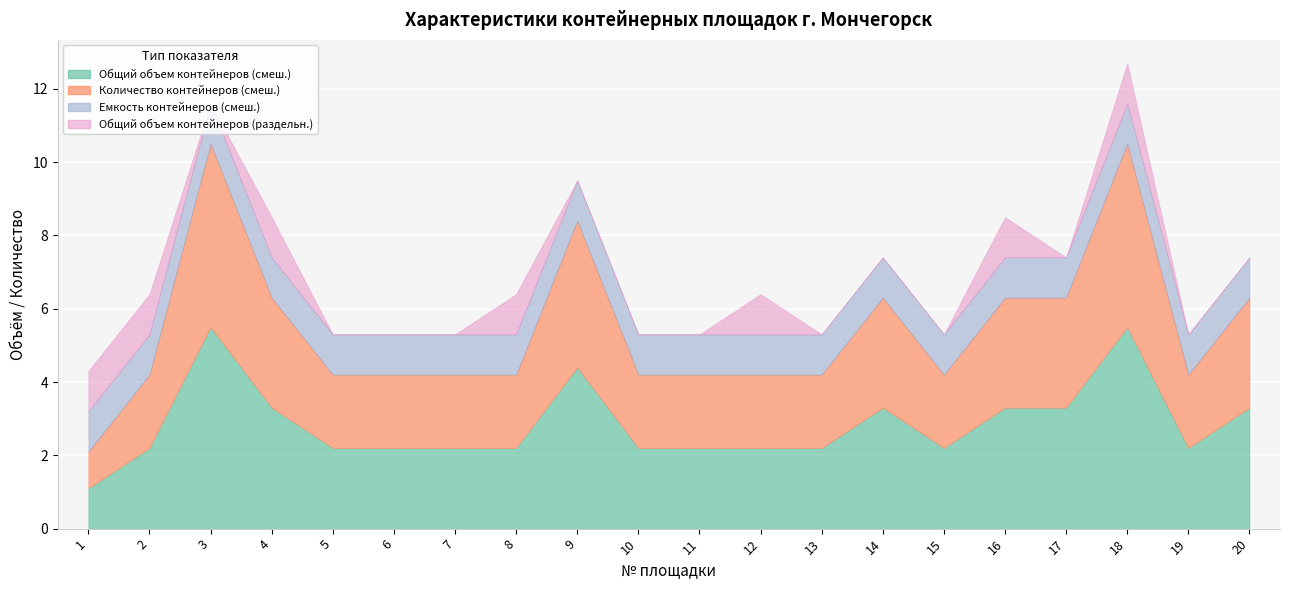

At how many categories does at least one series exceed 0?

20